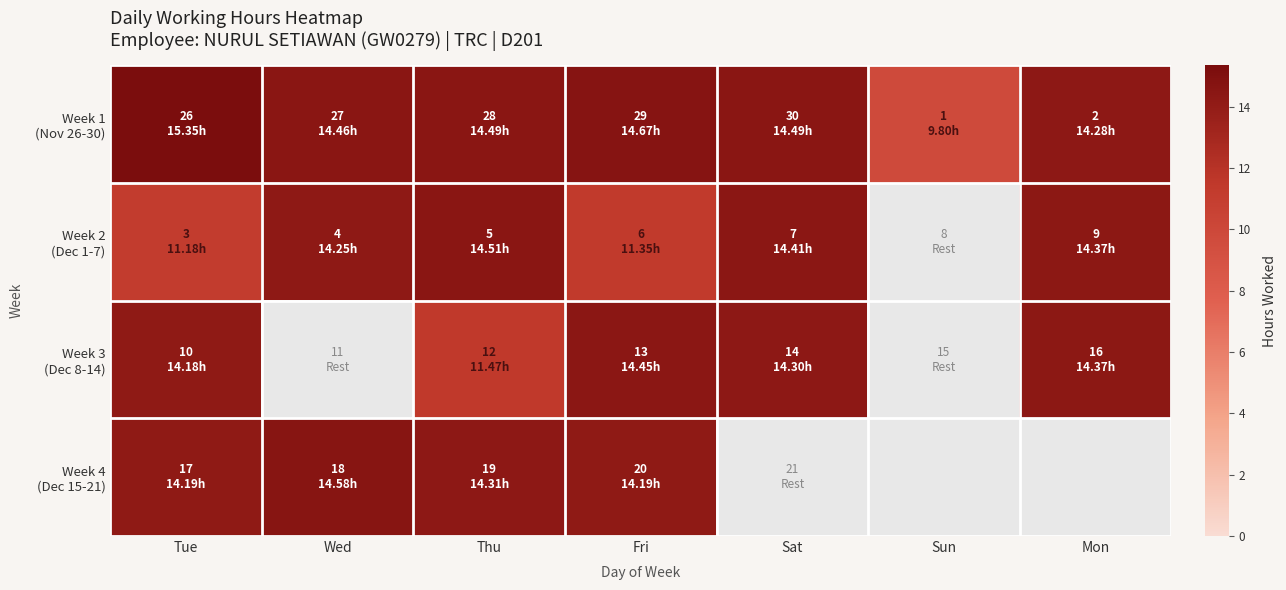

What is the difference between the Week 1 (Nov 26-30) values at Sun and Sat?

4.7